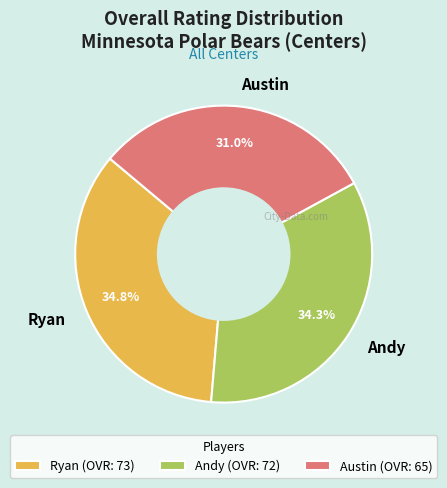

To the nearest percent, what is the combined percentage of Austin and Ryan?

66%